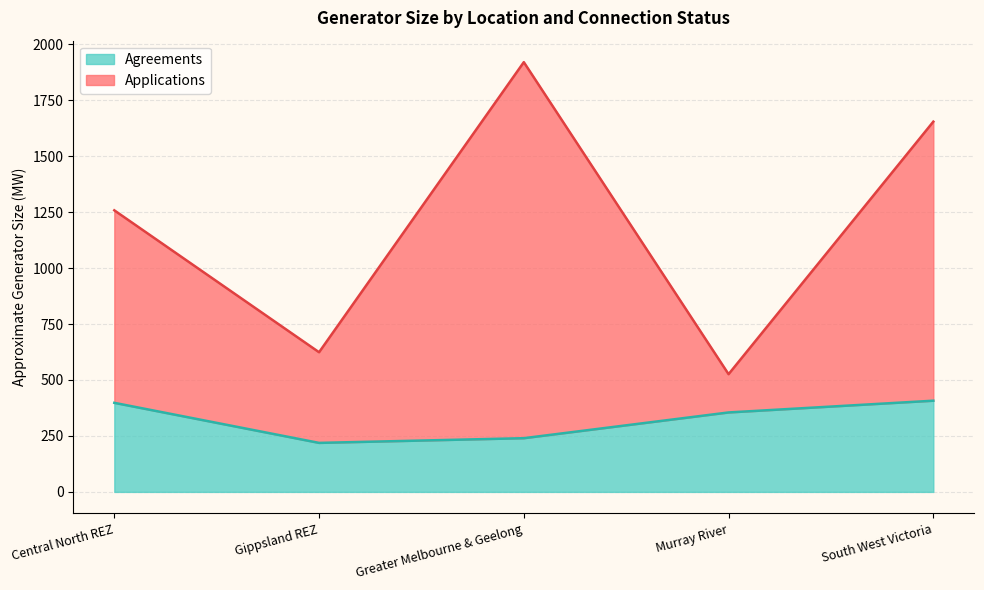

What is the minimum value shown in the chart?

219.0